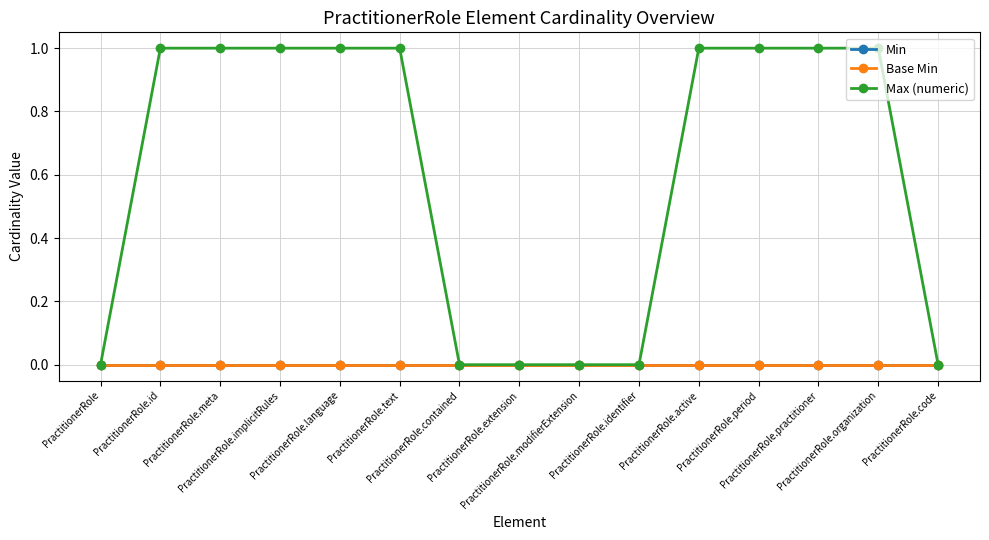

Reading left to right, extract all data points from this chart.

Min: PractitionerRole=0	PractitionerRole.id=0	PractitionerRole.meta=0	PractitionerRole.implicitRules=0	PractitionerRole.language=0	PractitionerRole.text=0	PractitionerRole.contained=0	PractitionerRole.extension=0	PractitionerRole.modifierExtension=0	PractitionerRole.identifier=0	PractitionerRole.active=0	PractitionerRole.period=0	PractitionerRole.practitioner=0	PractitionerRole.organization=0	PractitionerRole.code=0
Base Min: PractitionerRole=0	PractitionerRole.id=0	PractitionerRole.meta=0	PractitionerRole.implicitRules=0	PractitionerRole.language=0	PractitionerRole.text=0	PractitionerRole.contained=0	PractitionerRole.extension=0	PractitionerRole.modifierExtension=0	PractitionerRole.identifier=0	PractitionerRole.active=0	PractitionerRole.period=0	PractitionerRole.practitioner=0	PractitionerRole.organization=0	PractitionerRole.code=0
Max (numeric): PractitionerRole=0	PractitionerRole.id=1	PractitionerRole.meta=1	PractitionerRole.implicitRules=1	PractitionerRole.language=1	PractitionerRole.text=1	PractitionerRole.contained=0	PractitionerRole.extension=0	PractitionerRole.modifierExtension=0	PractitionerRole.identifier=0	PractitionerRole.active=1	PractitionerRole.period=1	PractitionerRole.practitioner=1	PractitionerRole.organization=1	PractitionerRole.code=0